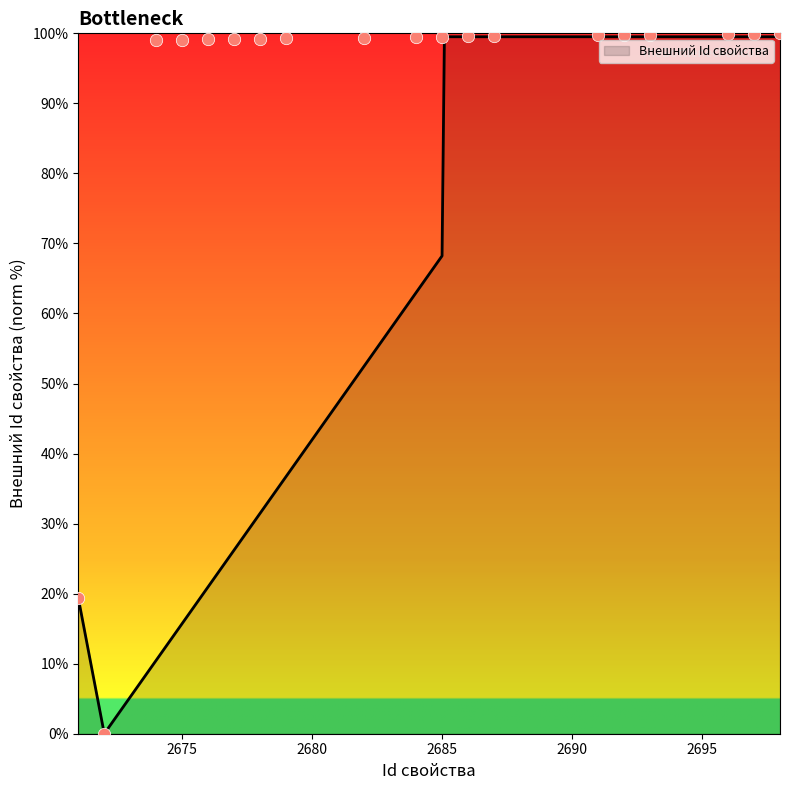

Approximately how many times larger is the value at 2692 compared to 2682?

1.0